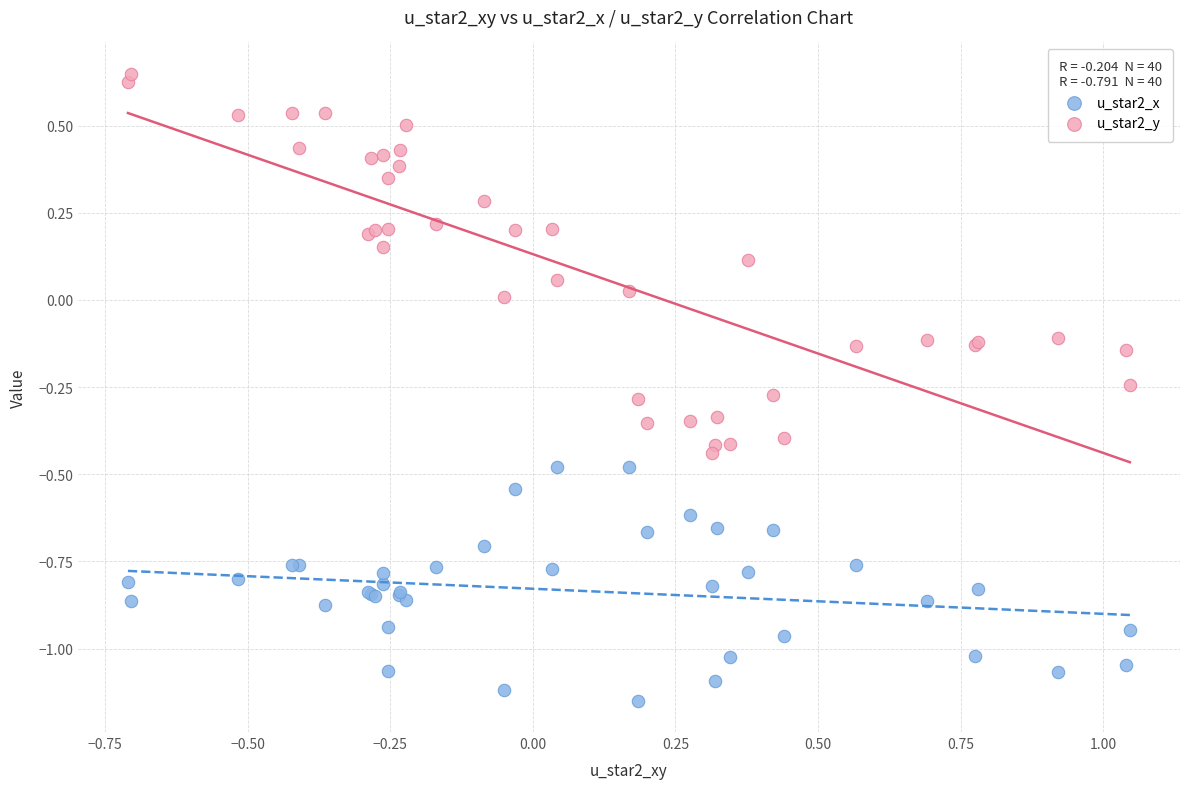

Which series reaches the minimum Y coordinate?

u_star2_x